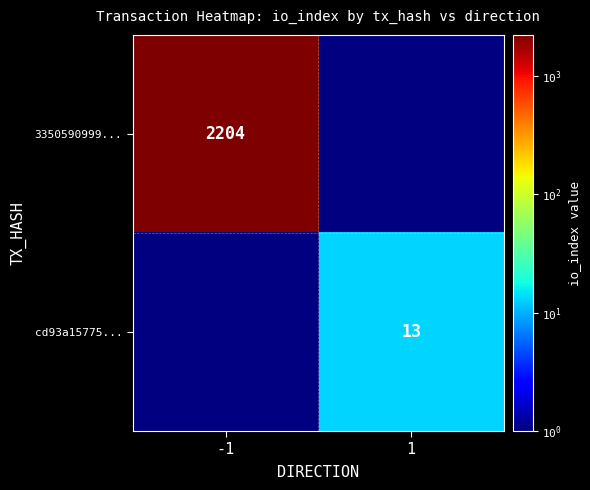

What is the spread (max minus min) of values at -1?

2204